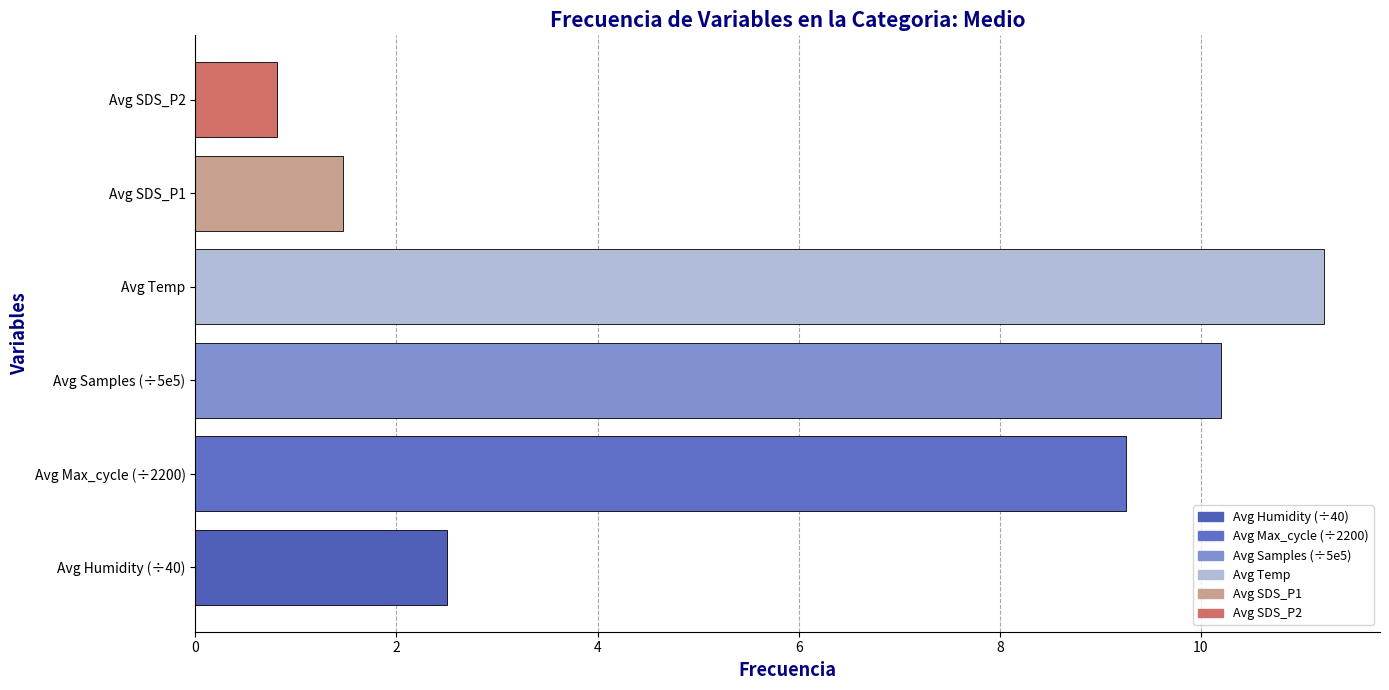

What is the change in value from Avg Humidity (÷40) to Avg Temp?

+8.7